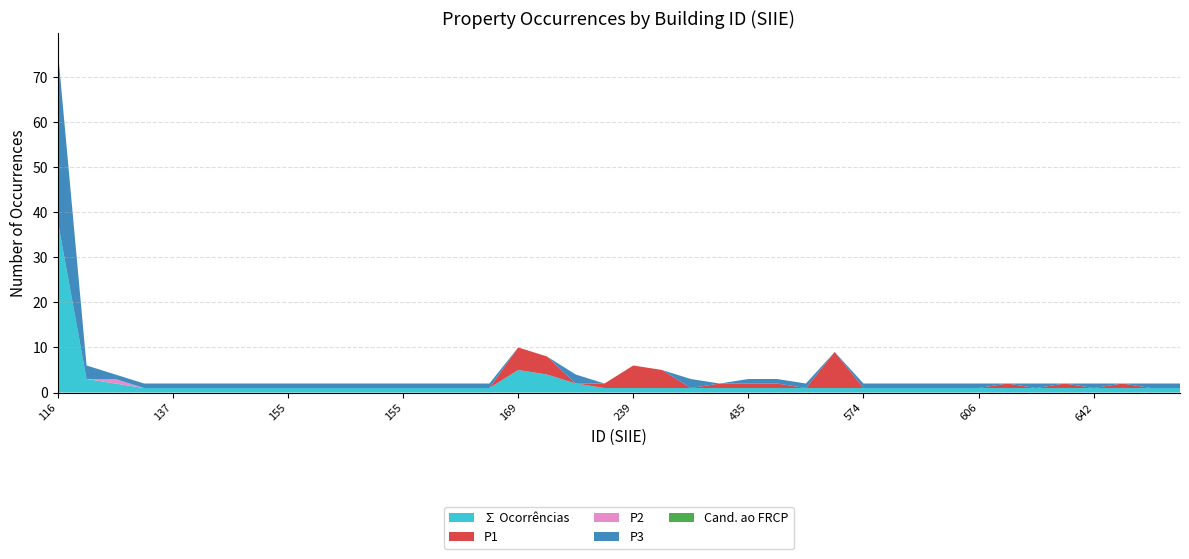

Reading left to right, transcribe all the data shown in this chart.

∑ Ocorrências: 116=38	117=3	125=2	132=1	137=1	155=1	155=1	155=1	155=1	155=1	155=1	155=1	155=1	155=1	155=1	155=1	169=5	184=4	188=2	189=1	239=1	244=1	263=1	347=1	435=1	442=1	451=1	574=1	574=1	579=1	590=1	601=1	606=1	615=1	633=1	641=1	642=1	643=1	687=1	709=1
P1: 116=0	117=0	125=0	132=0	137=0	155=0	155=0	155=0	155=0	155=0	155=0	155=0	155=0	155=0	155=0	155=0	169=5	184=4	188=0	189=1	239=5	244=4	263=0	347=1	435=1	442=1	451=0	574=8	574=0	579=0	590=0	601=0	606=0	615=1	633=0	641=1	642=0	643=1	687=0	709=0
P2: 116=0	117=0	125=1	132=0	137=0	155=0	155=0	155=0	155=0	155=0	155=0	155=0	155=0	155=0	155=0	155=0	169=0	184=0	188=0	189=0	239=0	244=0	263=0	347=0	435=0	442=0	451=0	574=0	574=0	579=0	590=0	601=0	606=0	615=0	633=0	641=0	642=0	643=0	687=0	709=0
P3: 116=38	117=3	125=1	132=1	137=1	155=1	155=1	155=1	155=1	155=1	155=1	155=1	155=1	155=1	155=1	155=1	169=0	184=0	188=2	189=0	239=0	244=0	263=2	347=0	435=1	442=1	451=1	574=0	574=1	579=1	590=1	601=1	606=1	615=0	633=1	641=0	642=1	643=0	687=1	709=1
Cand. ao FRCP: 116=0	117=0	125=0	132=0	137=0	155=0	155=0	155=0	155=0	155=0	155=0	155=0	155=0	155=0	155=0	155=0	169=0	184=0	188=0	189=0	239=0	244=0	263=0	347=0	435=0	442=0	451=0	574=0	574=0	579=0	590=0	601=0	606=0	615=0	633=0	641=0	642=0	643=0	687=0	709=0